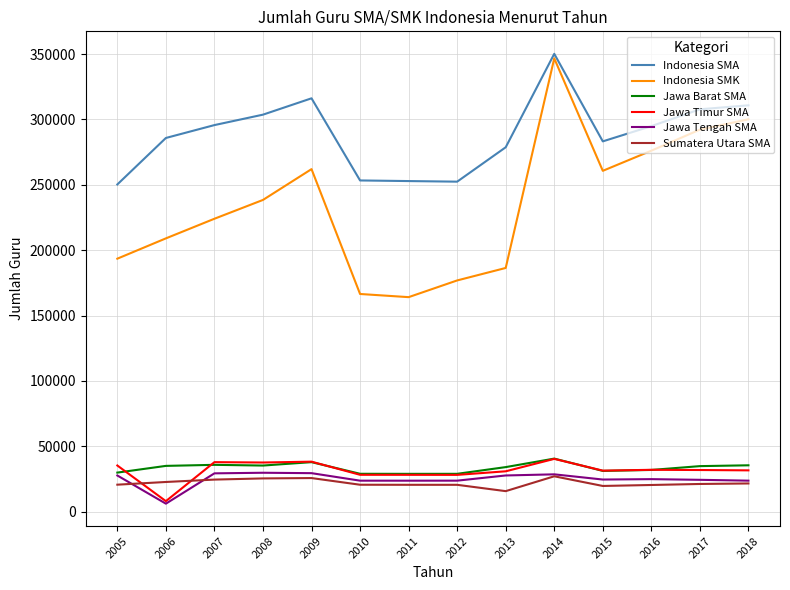

At which category is the sum across all series the highest?

2014